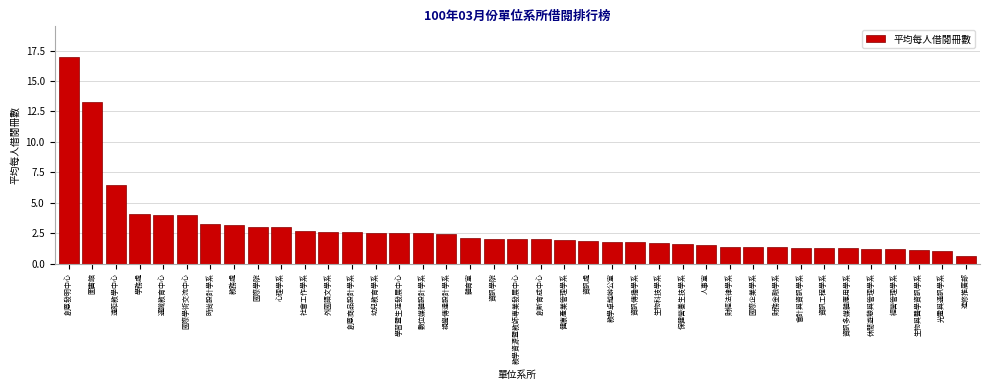

What is the average value?

2.9